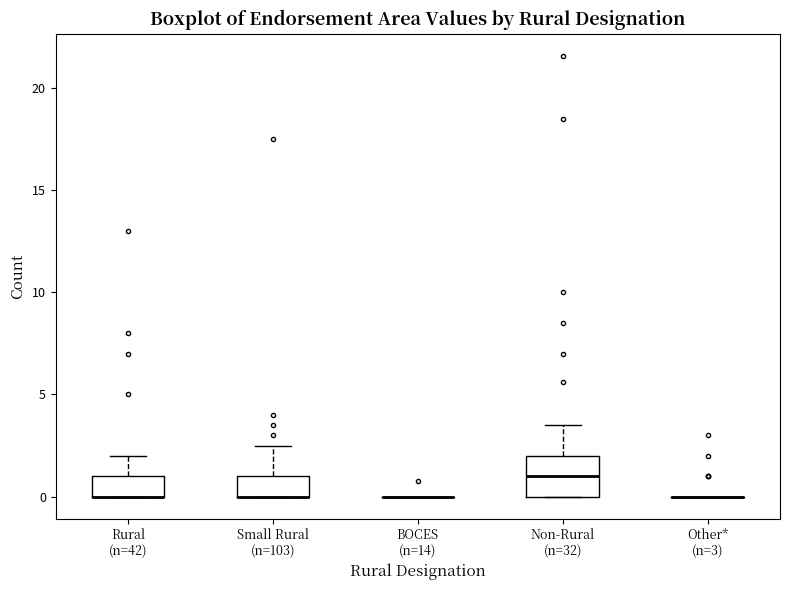

Reading left to right, transcribe this box plot: for each box, give where its median line is, the range the box spans, and where its two whiskers end, as read against the y-axis. The values are not printed on the chart, so give them approximately, as read against the axis.

Rural (n=42): median 0.0 (drawn on the box's lower edge), box 0.0 to 1.0, whiskers 0.0 to 2.0
Small Rural (n=103): median 0.0 (drawn on the box's lower edge), box 0.0 to 1.0, whiskers 0.0 to 2.5
BOCES (n=14): box collapsed to a line at 0.0, whiskers 0.0 to 0.0
Non-Rural (n=32): median 1.0, box 0.0 to 2.0, whiskers 0.0 to 3.5
Other* (n=3): box collapsed to a line at 0.0, whiskers 0.0 to 0.0